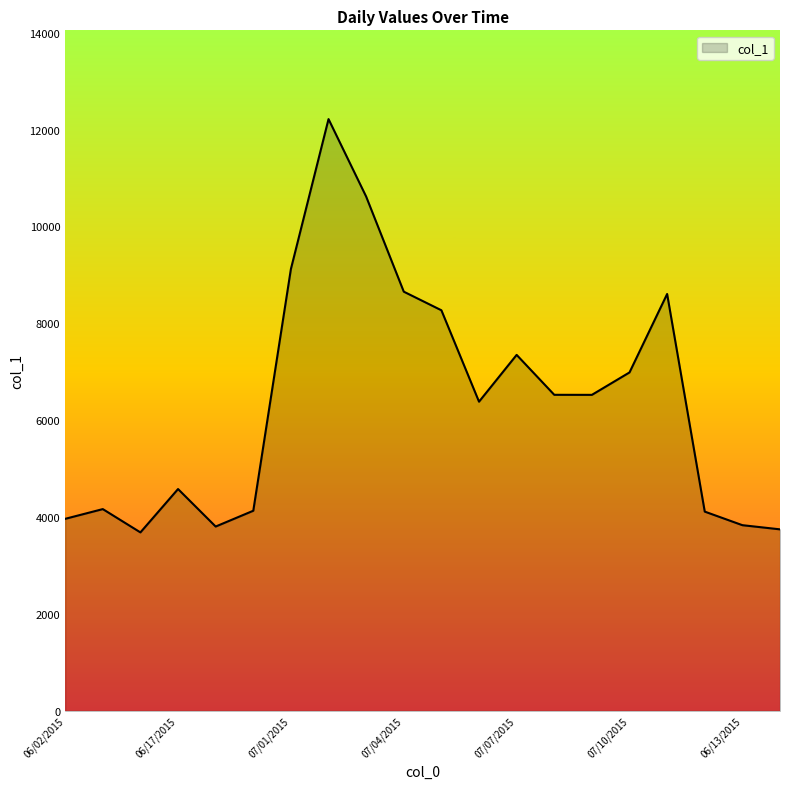

What is the minimum value shown in the chart?

3685